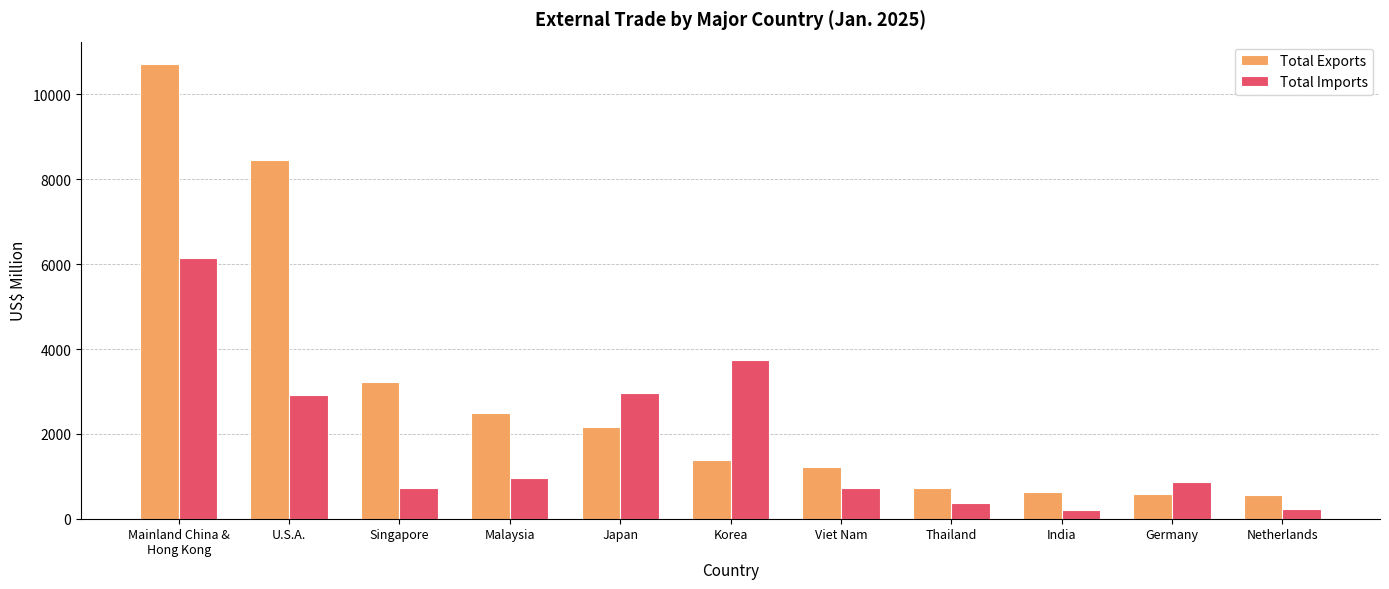

The value of Total Imports at Japan is 2970.9. True or false?

True